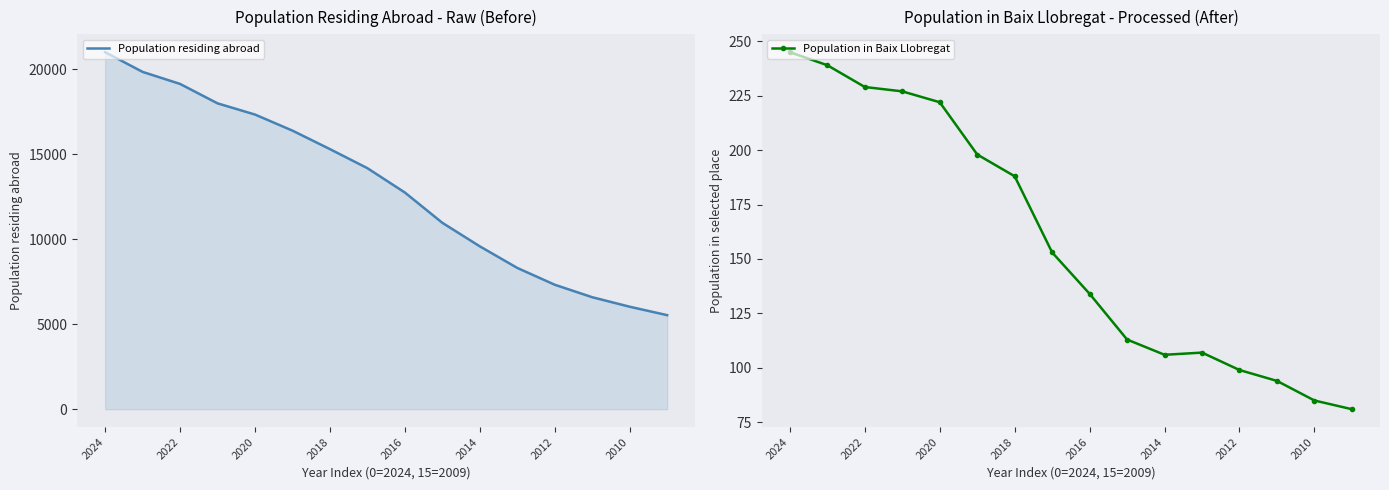

At which label does Population residing abroad reach its peak?

2024